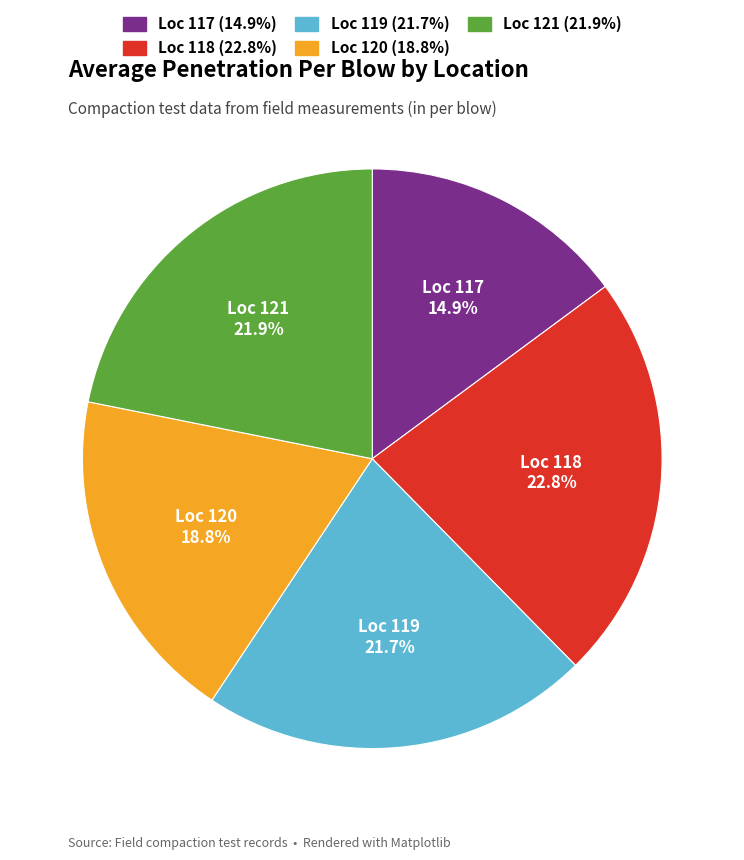

Is there any slice that represents more than half of the pie?

No